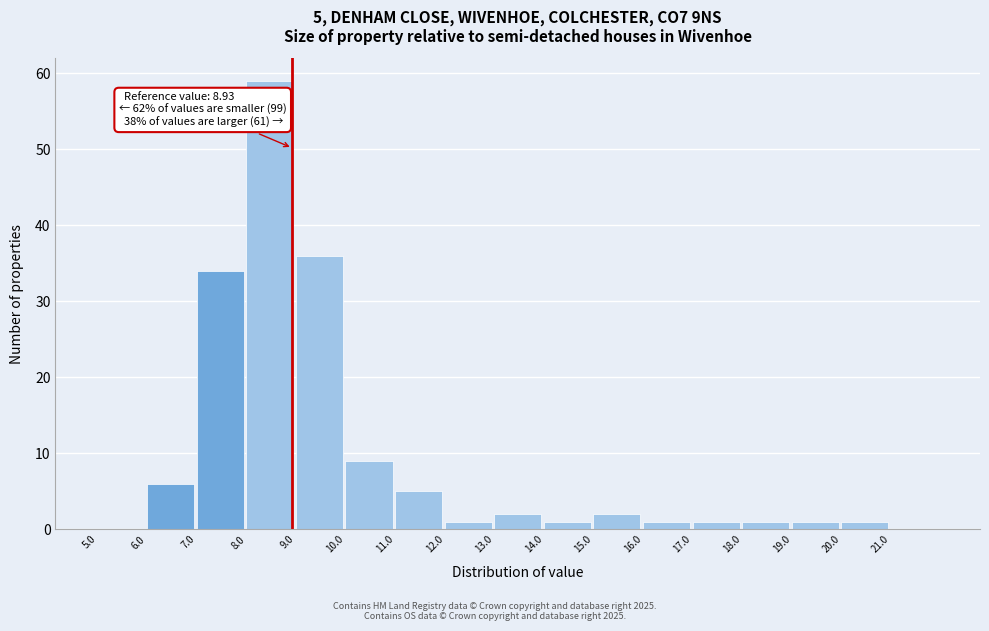

Which range on the x-axis has the tallest bar?

8 to 9